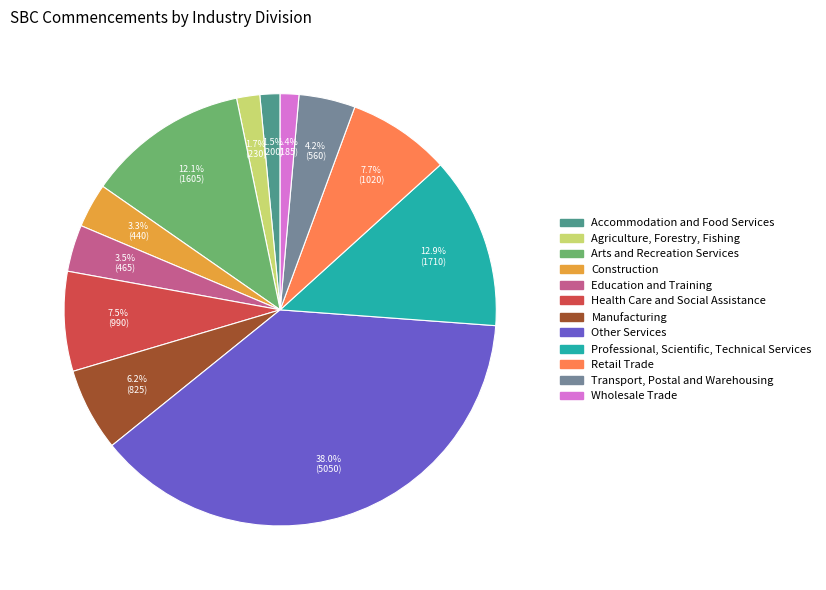

The Wholesale Trade slice represents 13% of the pie. True or false?

False